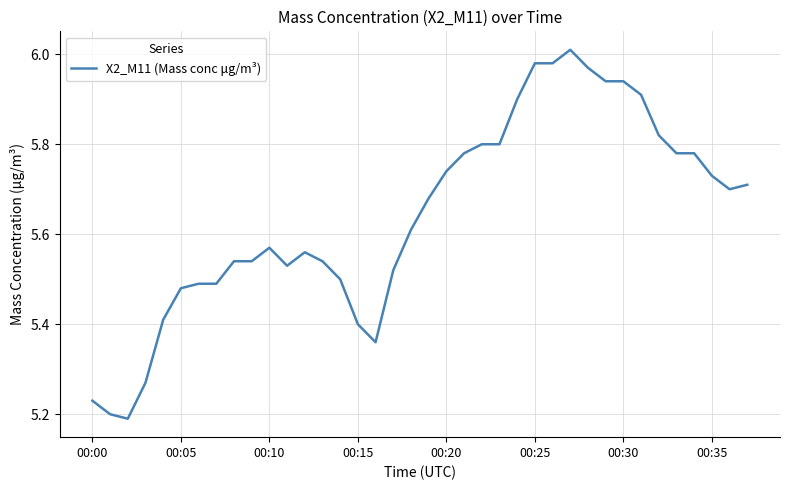

Does the chart have visible grid lines?

Yes